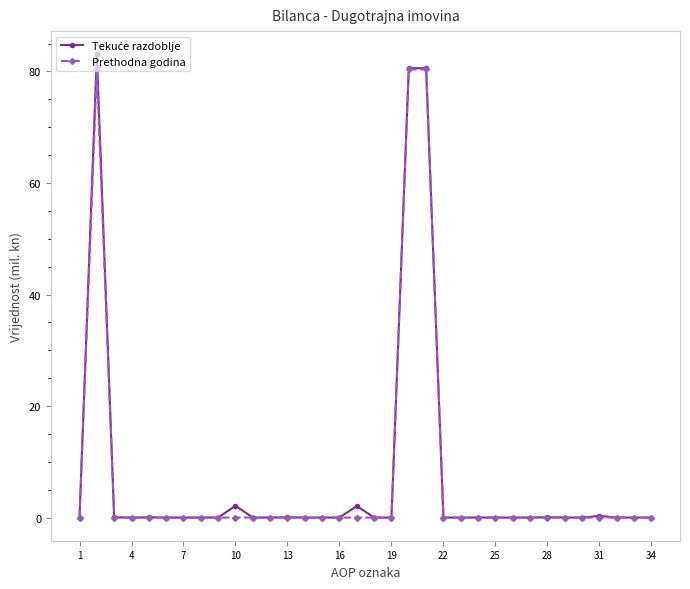

What is the maximum value shown in the chart?

83.1